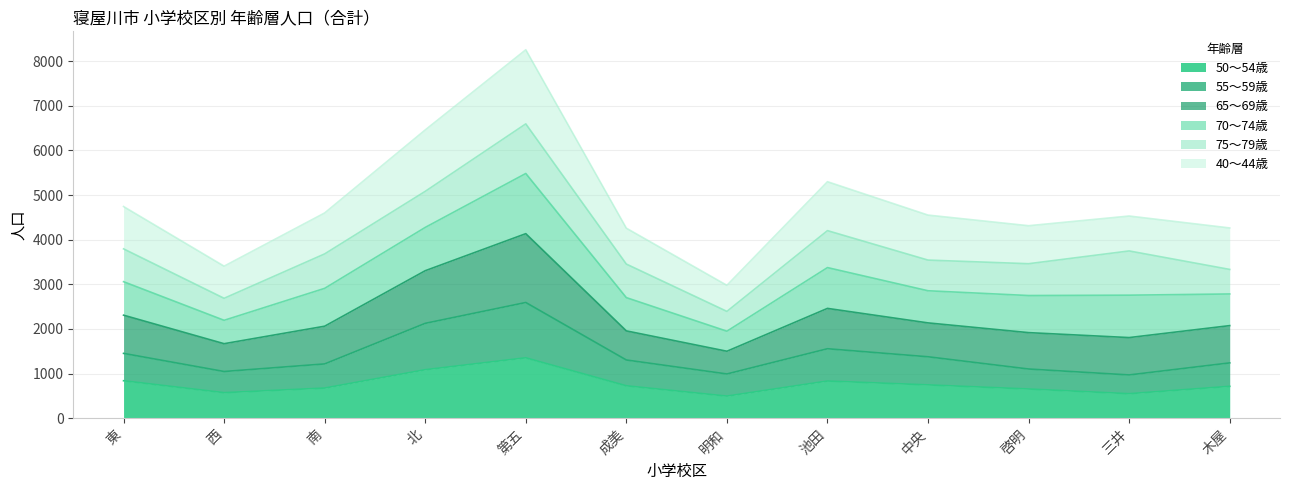

What is the label of the 8th point from the left?

池田